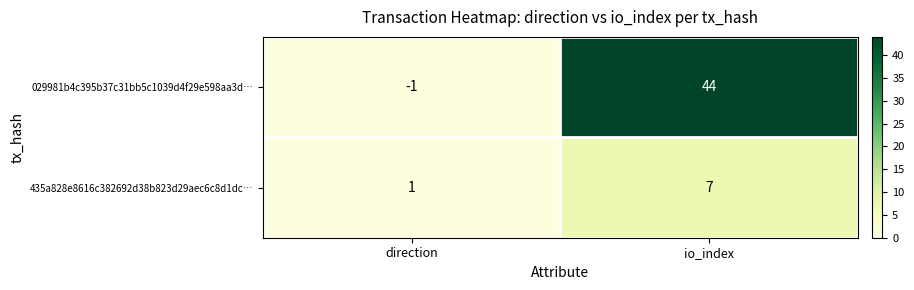

What is the greatest value displayed?

44